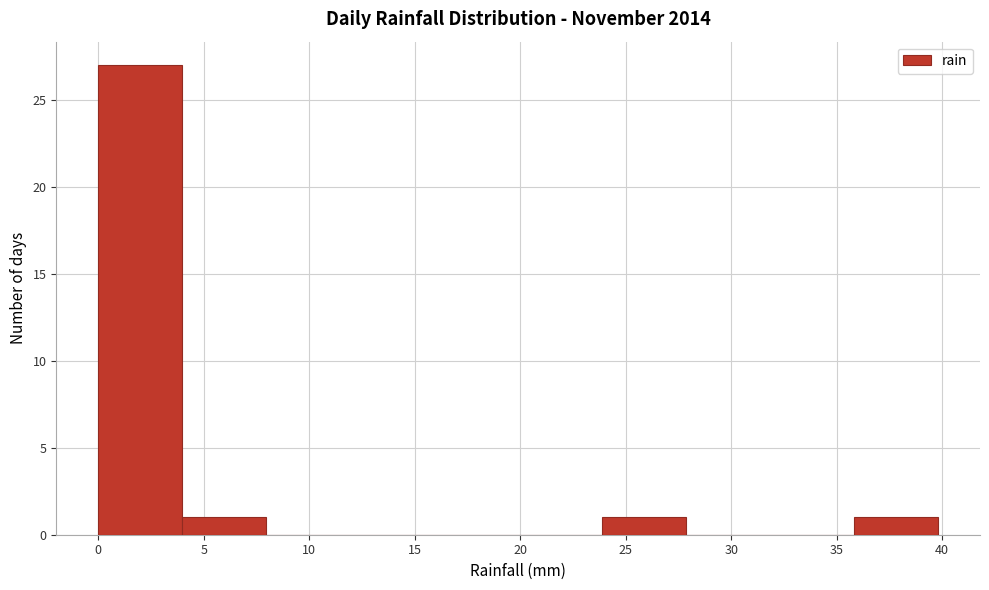

Reading left to right, transcribe this chart: for each bar, give the range it covers on the x-axis and its height. Neither the bar edges nor the heights are printed on the chart, so give them approximately, as read against the axes.

0 to 4: 27
4 to 8: 1
8 to 12: 0
12 to 16: 0
16 to 20: 0
20 to 24: 0
24 to 28: 1
28 to 32: 0
32 to 36: 0
36 to 40: 1